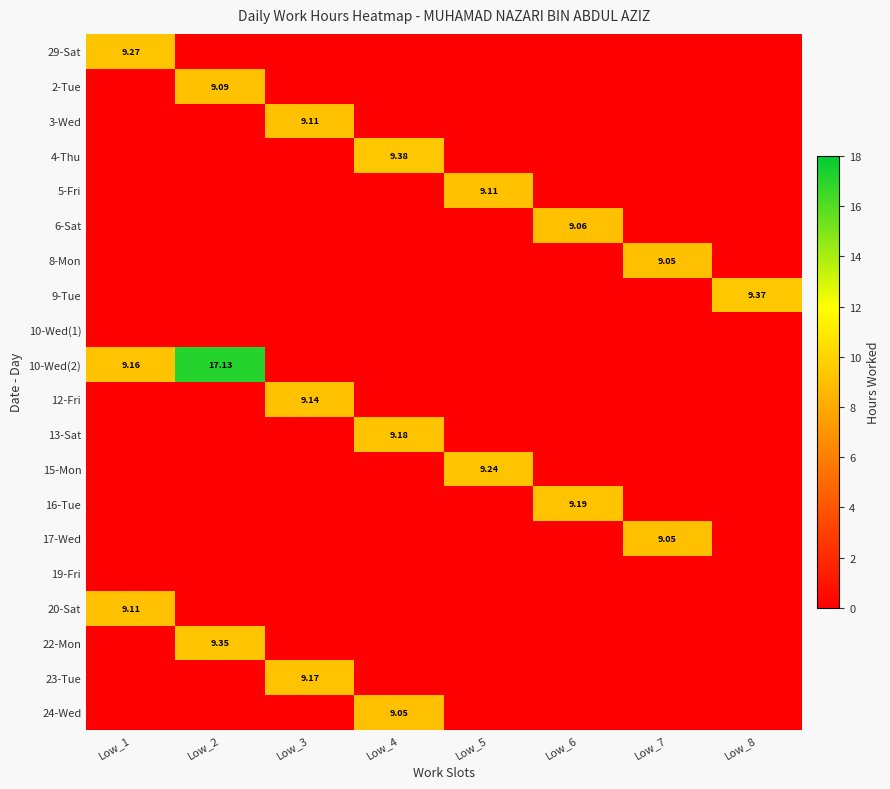

The value of 13-Sat at Low_8 is 0.0. True or false?

True